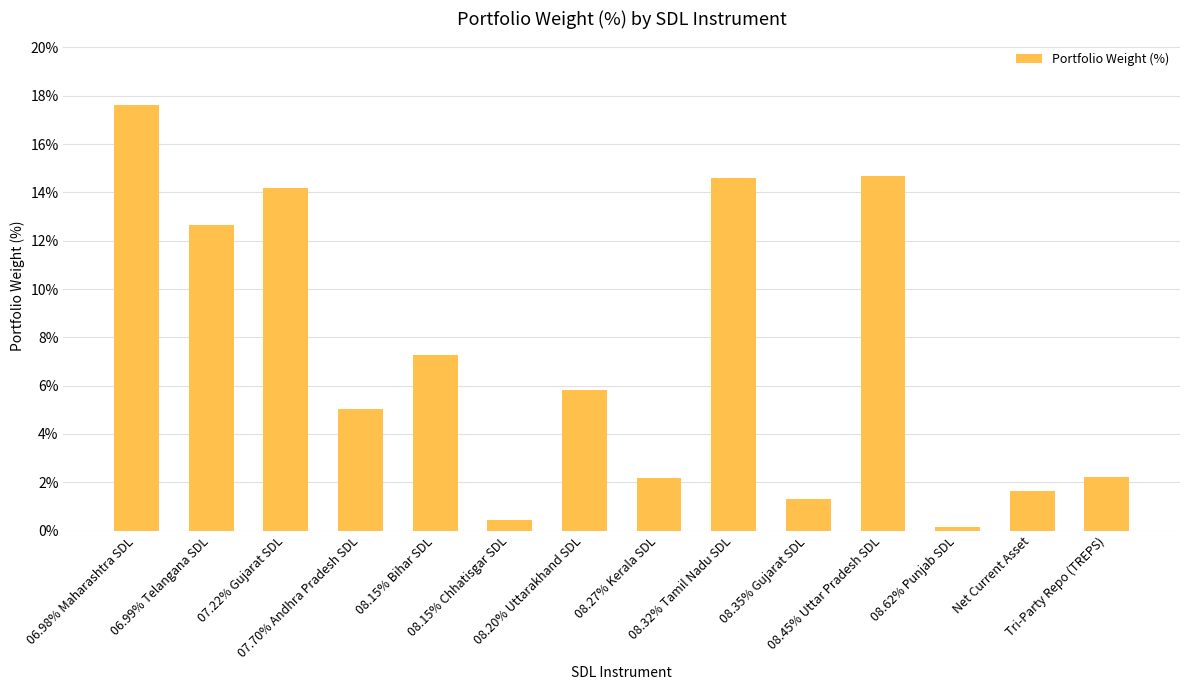

How many series are shown in this chart?

1